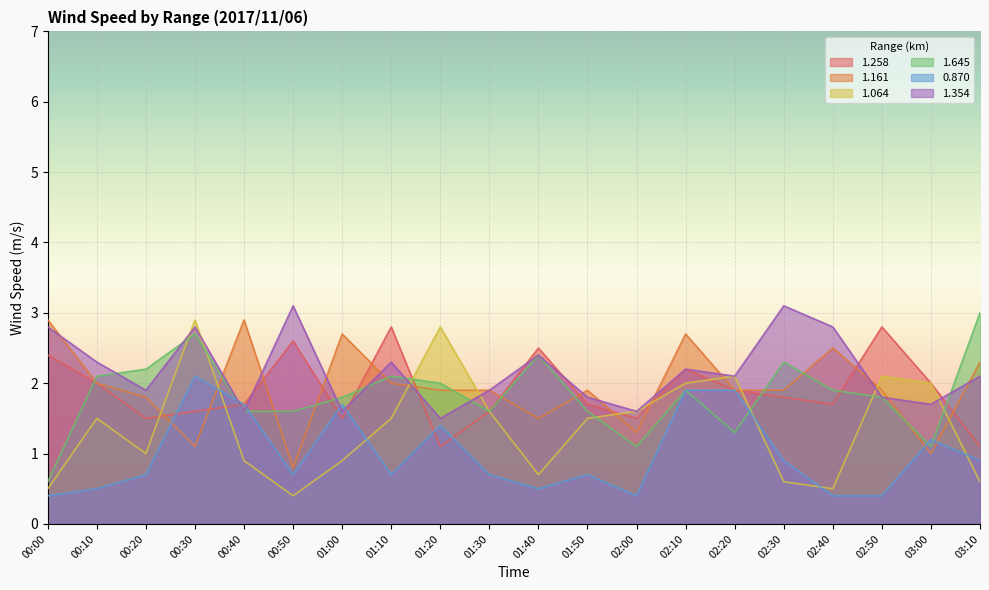

What is the minimum value shown in the chart?

0.4